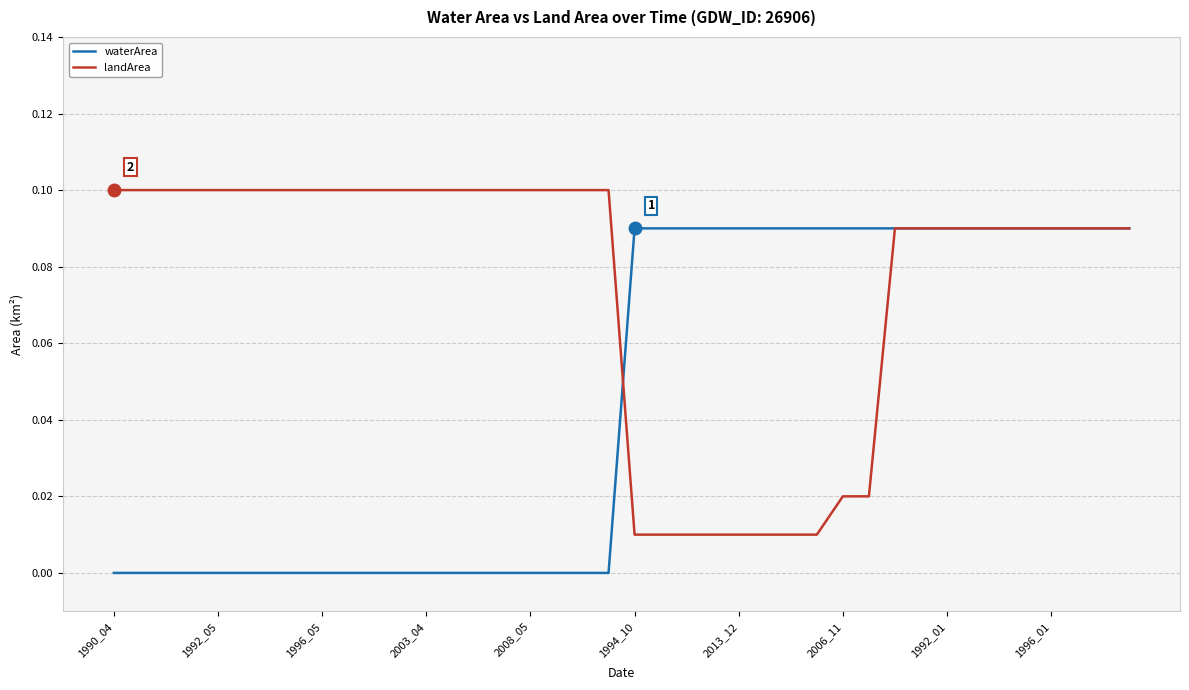

List the series in order of their peak value, highest first.

landArea, waterArea